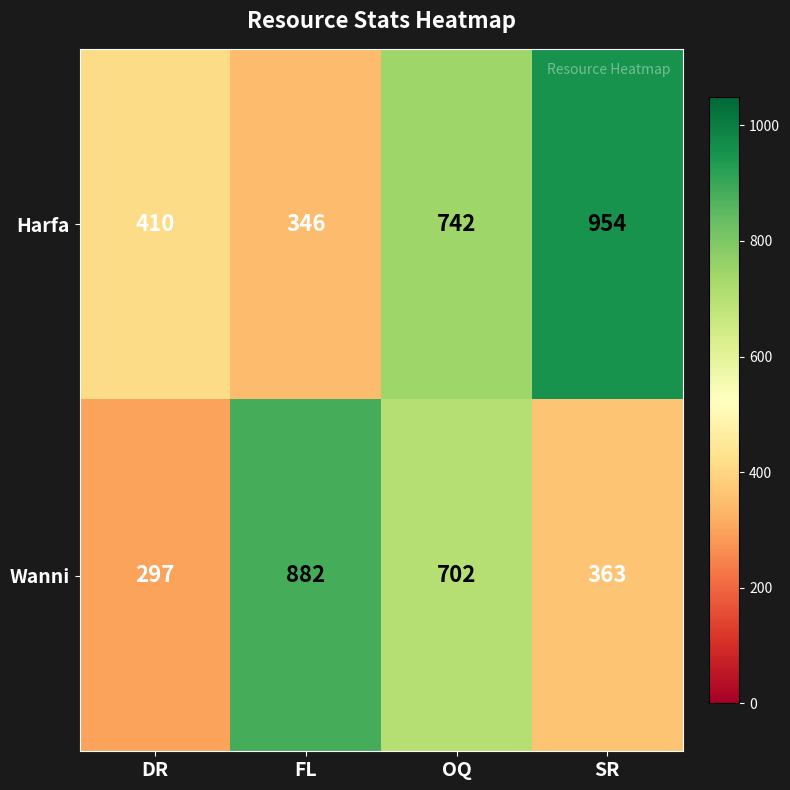

Reading left to right, transcribe all the data shown in this chart.

Harfa: 410	346	742	954
Wanni: 297	882	702	363